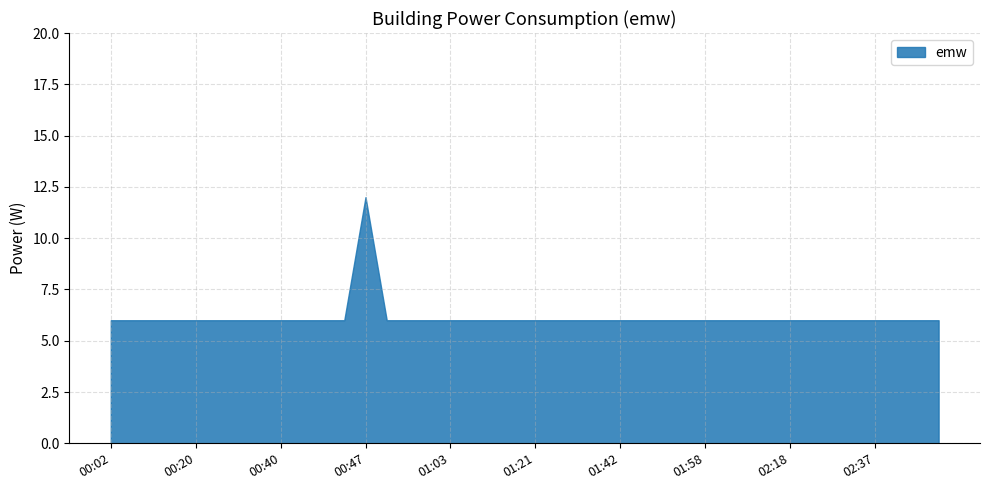

True or false: the data shows 10 at 02:37.

False